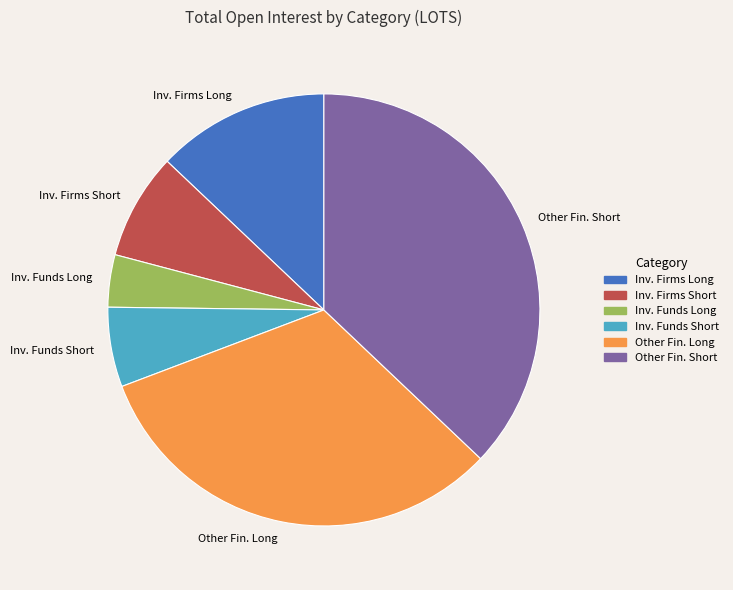

Which category has the biggest portion of the pie?

Other Fin. Short